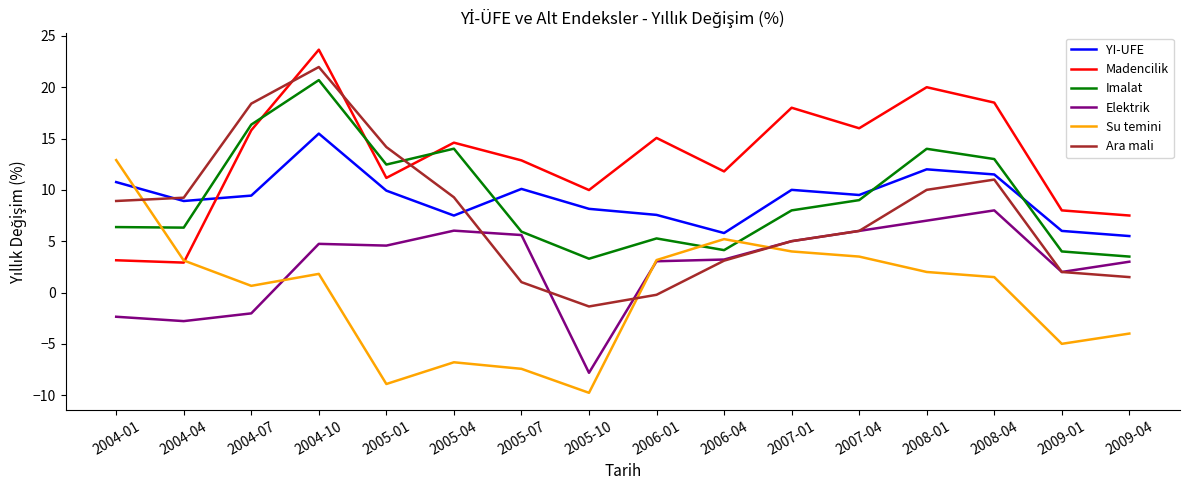

After their last crossing, which series has the higher values: YI-UFE or Madencilik?

Madencilik